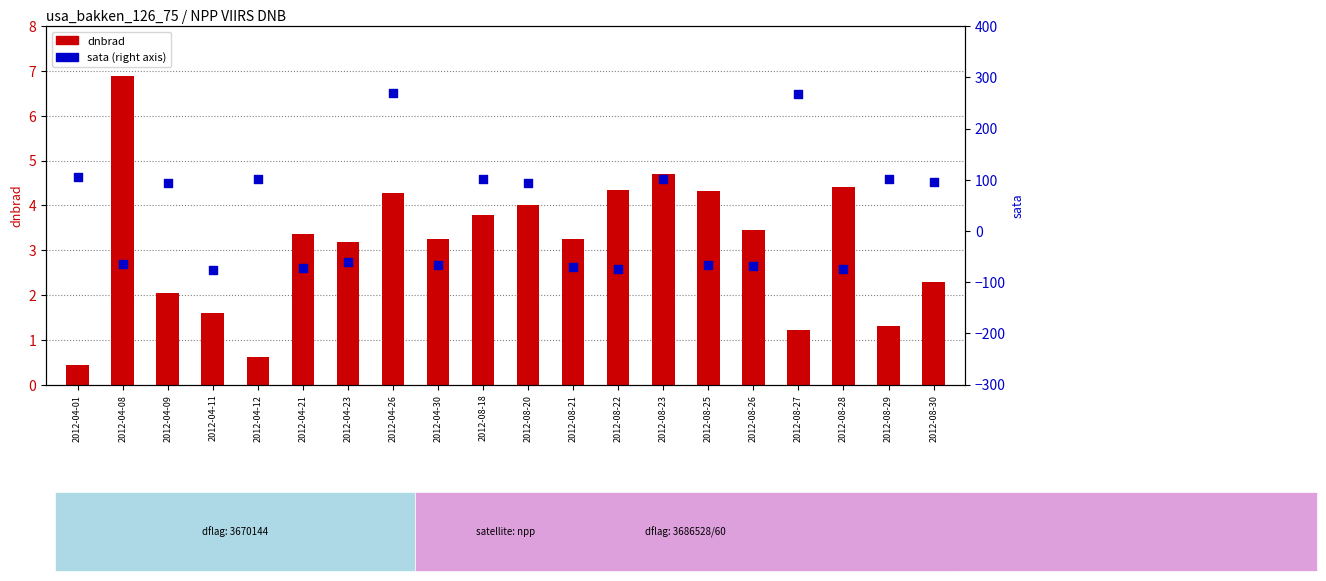

At which category is the sum across all series the highest?

2012-04-26